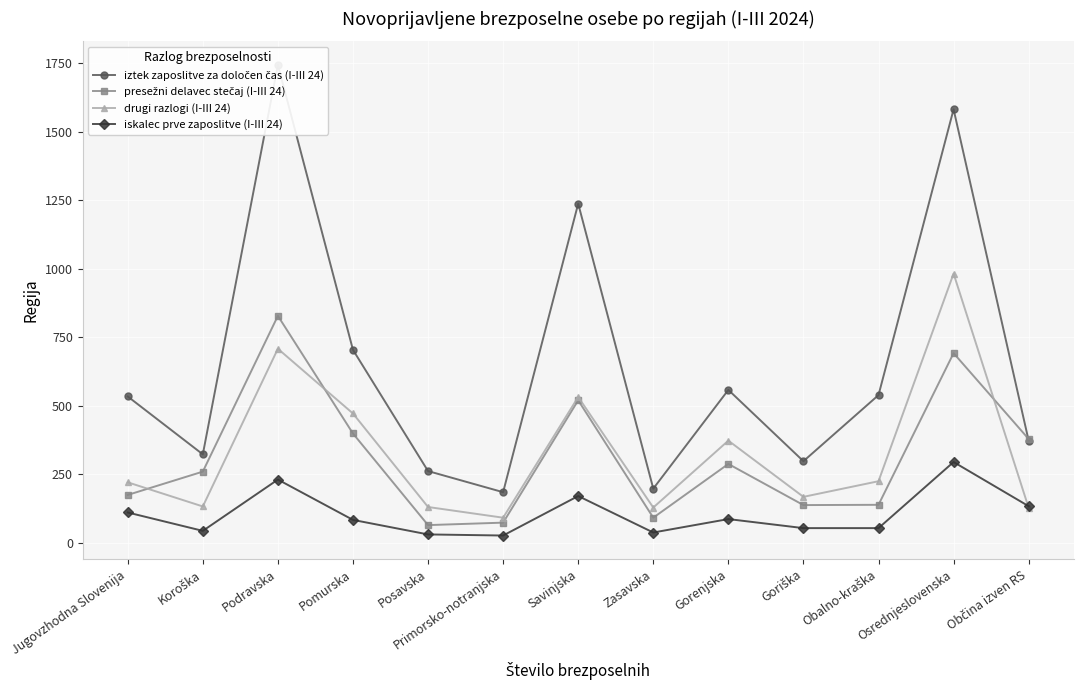

Between Jugovzhodna Slovenija and Občina izven RS, which is larger?

Jugovzhodna Slovenija